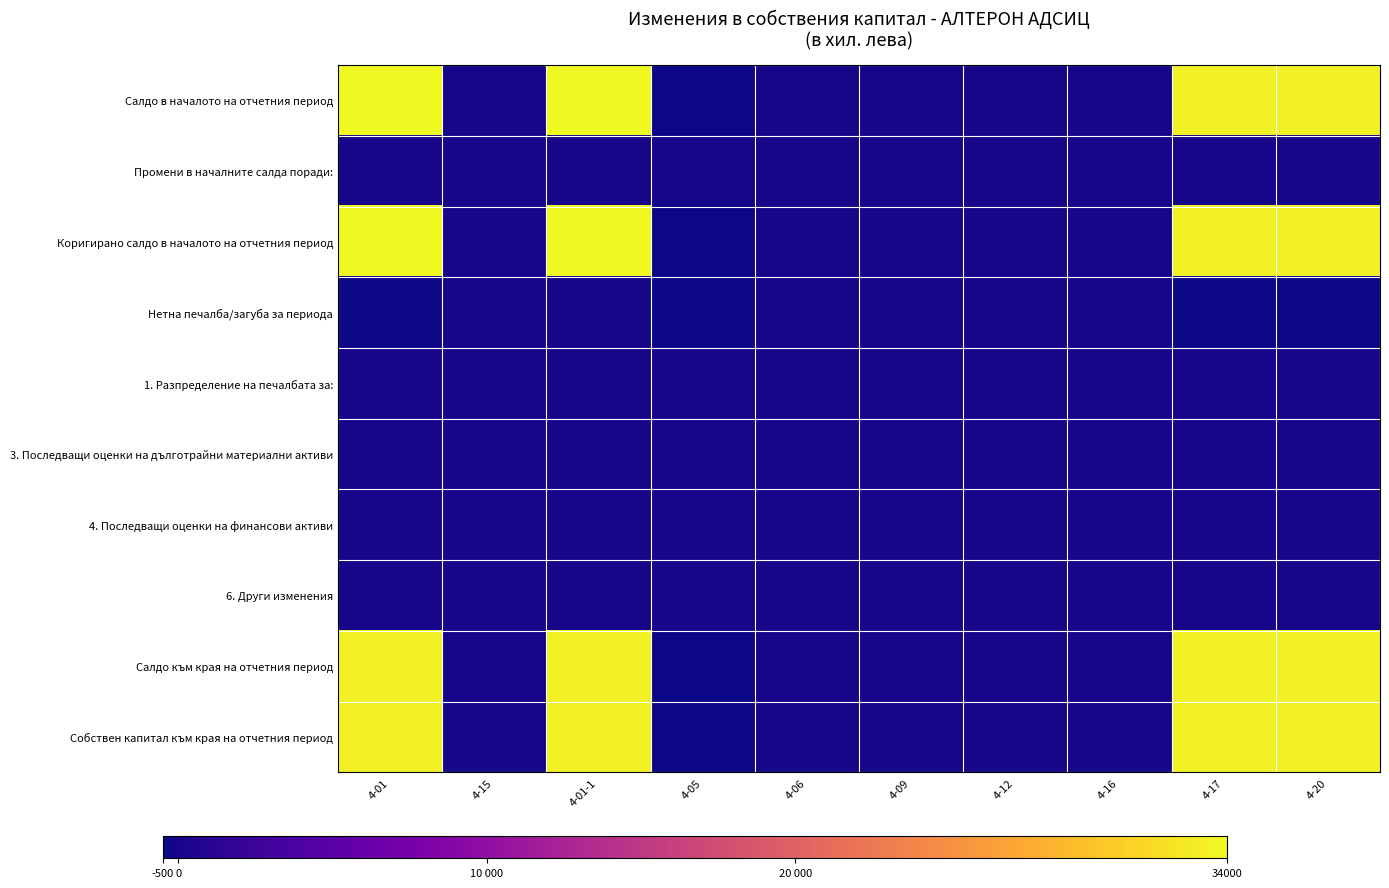

List the series in order of their peak value, lowest first.

Промени в началните салда поради:, Нетна печалба/загуба за периода, 1. Разпределение на печалбата за:, 3. Последващи оценки на дълготрайни материални активи, 4. Последващи оценки на финансови активи, 6. Други изменения, Салдо към края на отчетния период, Собствен капитал към края на отчетния период, Салдо в началото на отчетния период, Коригирано салдо в началото на отчетния период